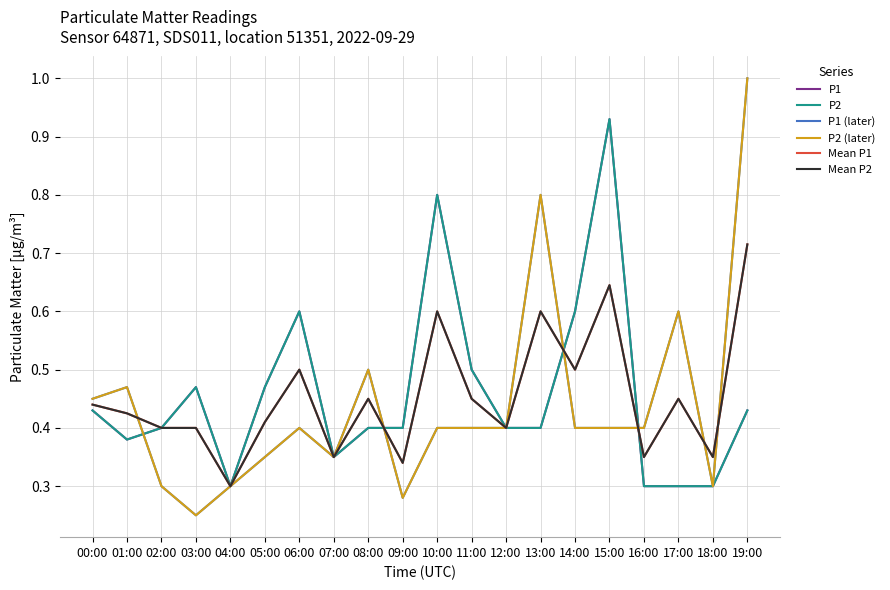

What are all the series names shown in the legend?

P1, P2, P1 (later), P2 (later), Mean P1, Mean P2